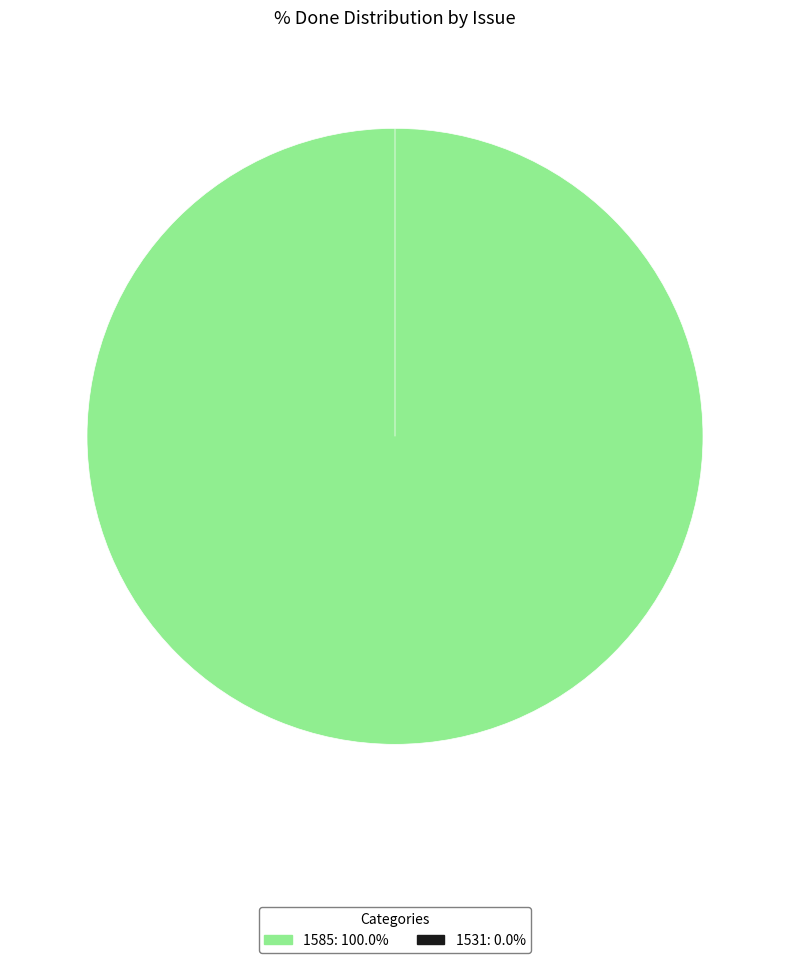

How many segments does this pie chart have?

2